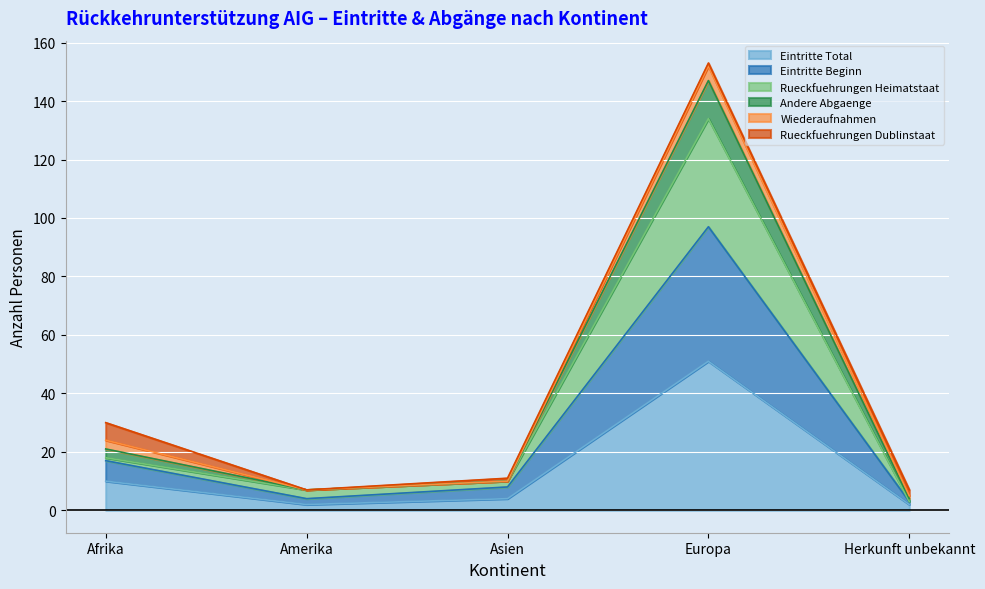

True or false: Rueckfuehrungen Heimatstaat and Eintritte Total cross at least once.

False